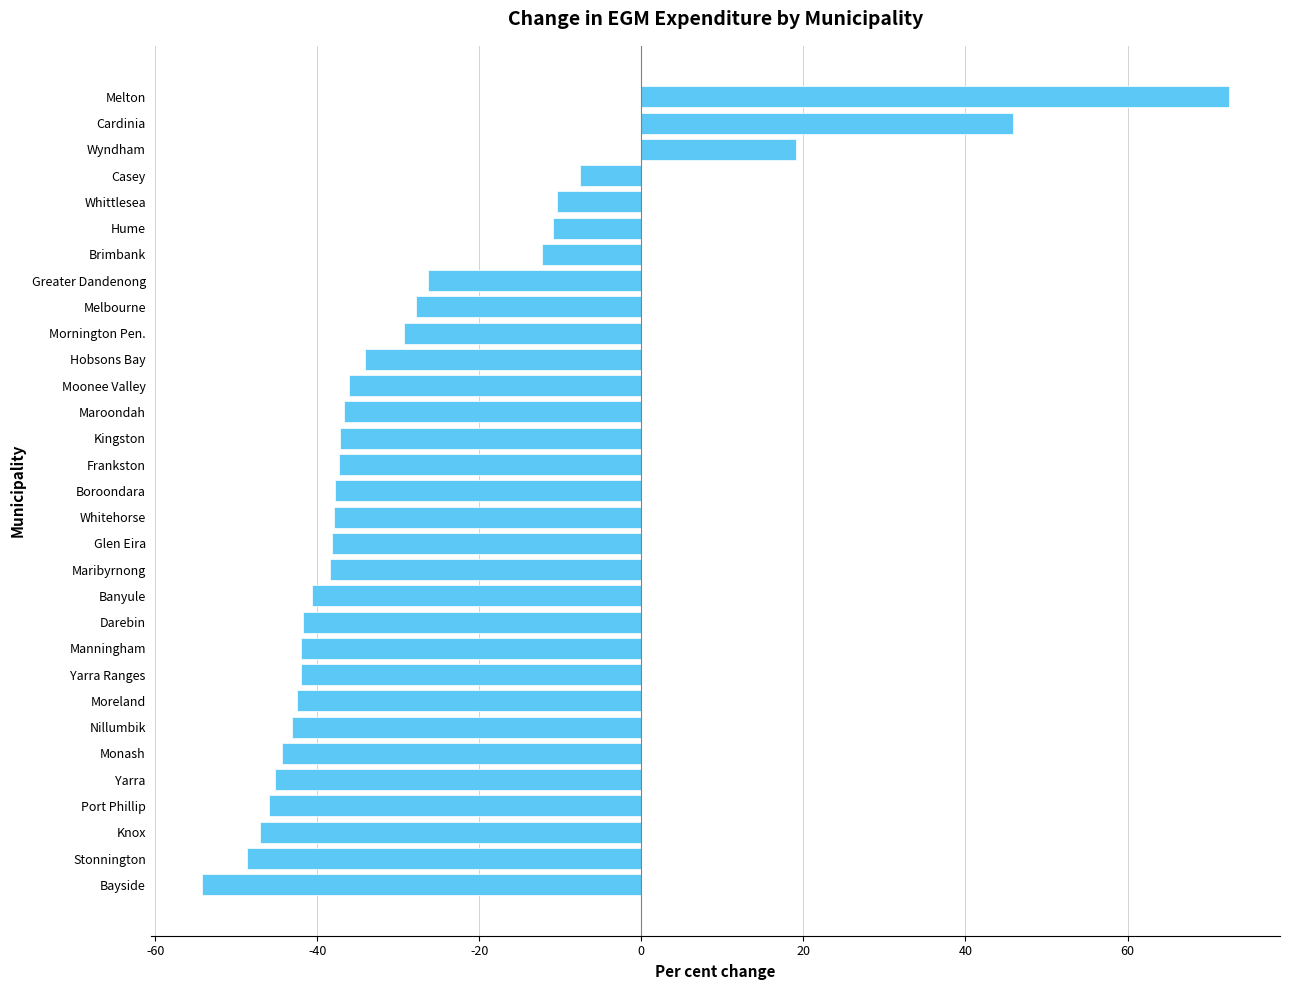

What is the difference between the maximum and minimum values?

126.7